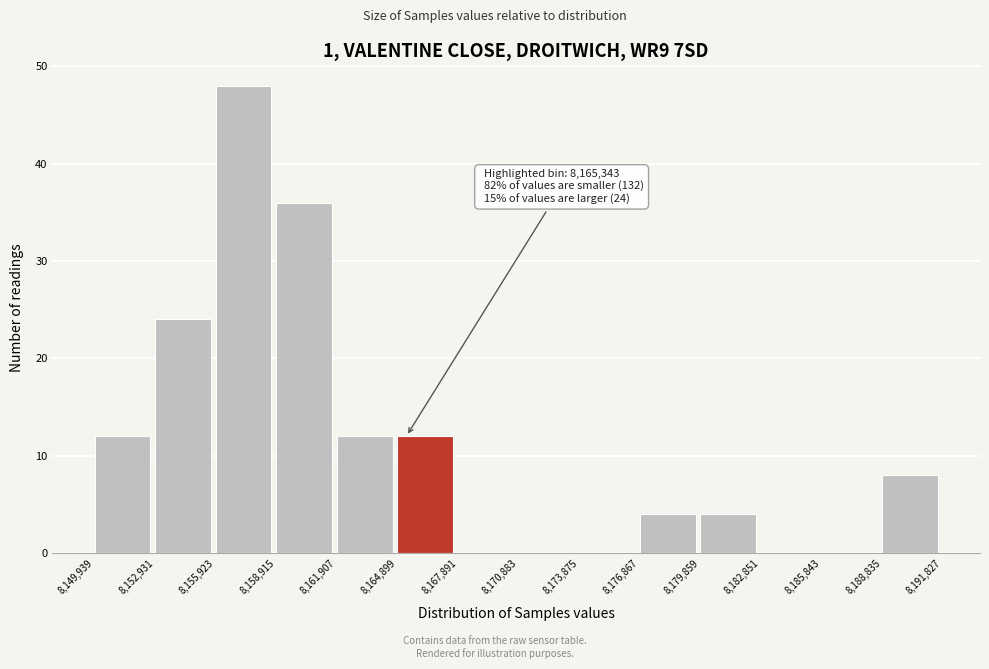

Over which range of the x-axis is the bar tallest?

8,155,923 to 8,158,915